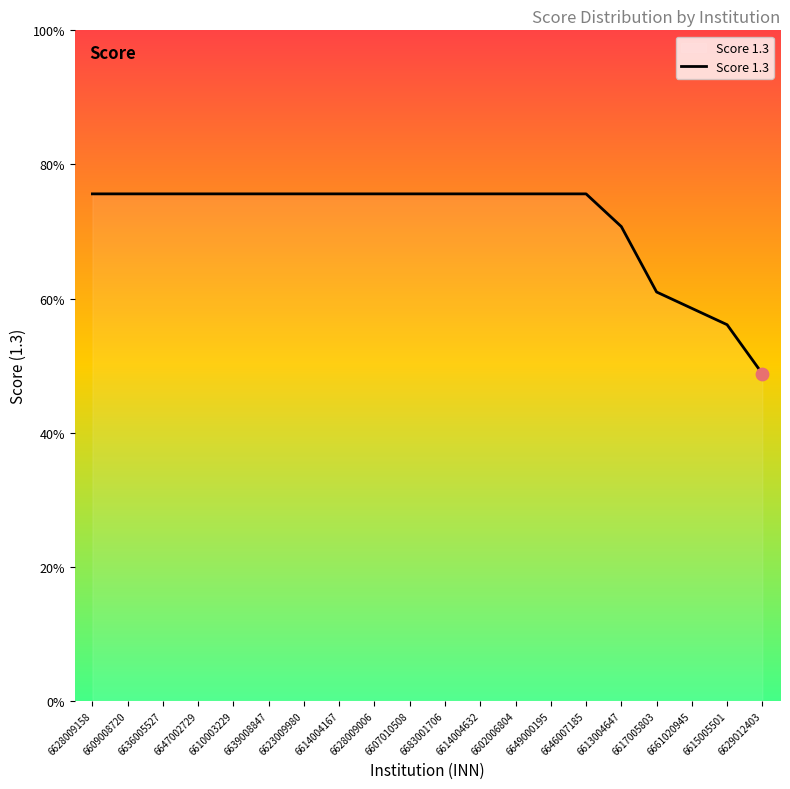

Approximately how many times larger is the value at 6636005527 compared to 6613004647?

1.0